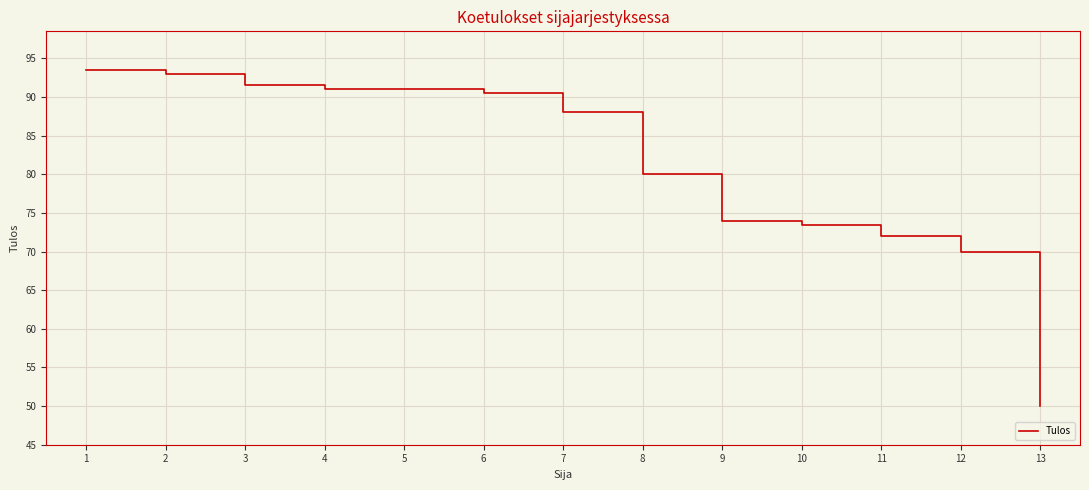

Which has a higher value, 10 or 6?

6